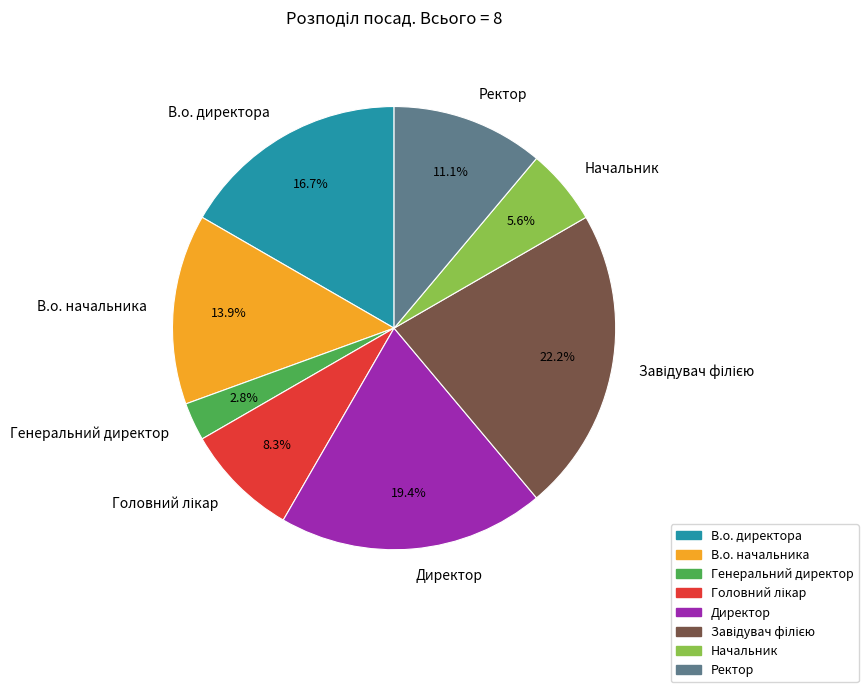

Does Начальник represent more than half of the total?

No